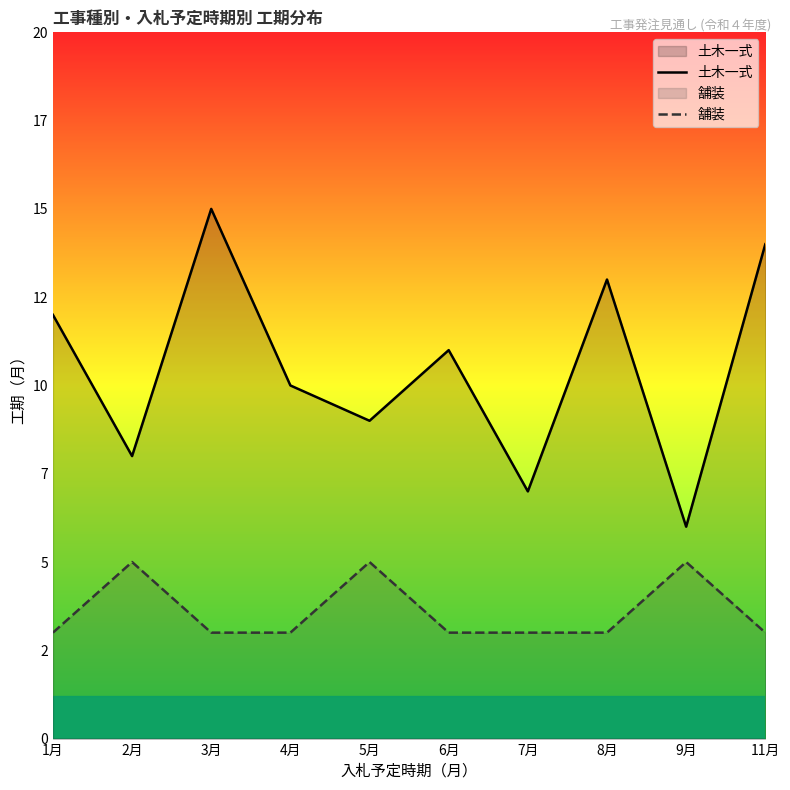

How many interior local valleys does the 土木一式 series have?

4